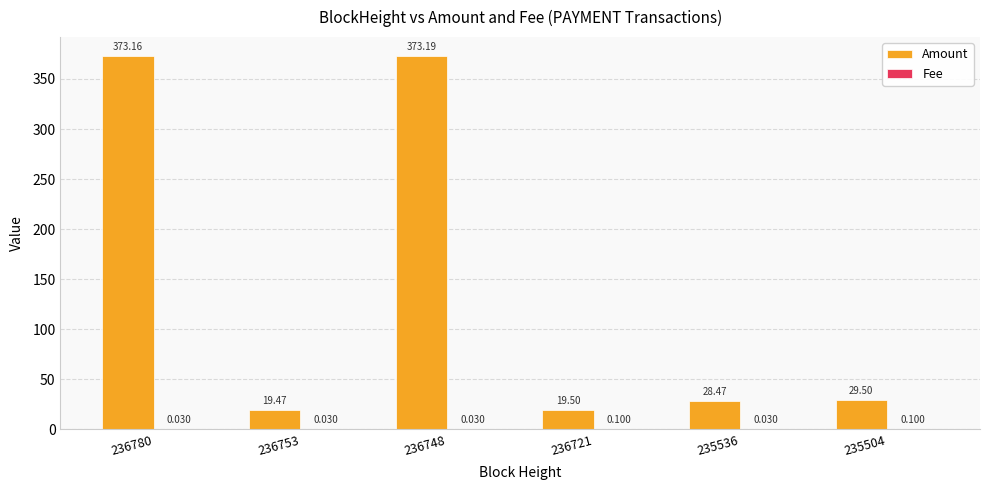

Which series has the largest total across all categories?

Amount